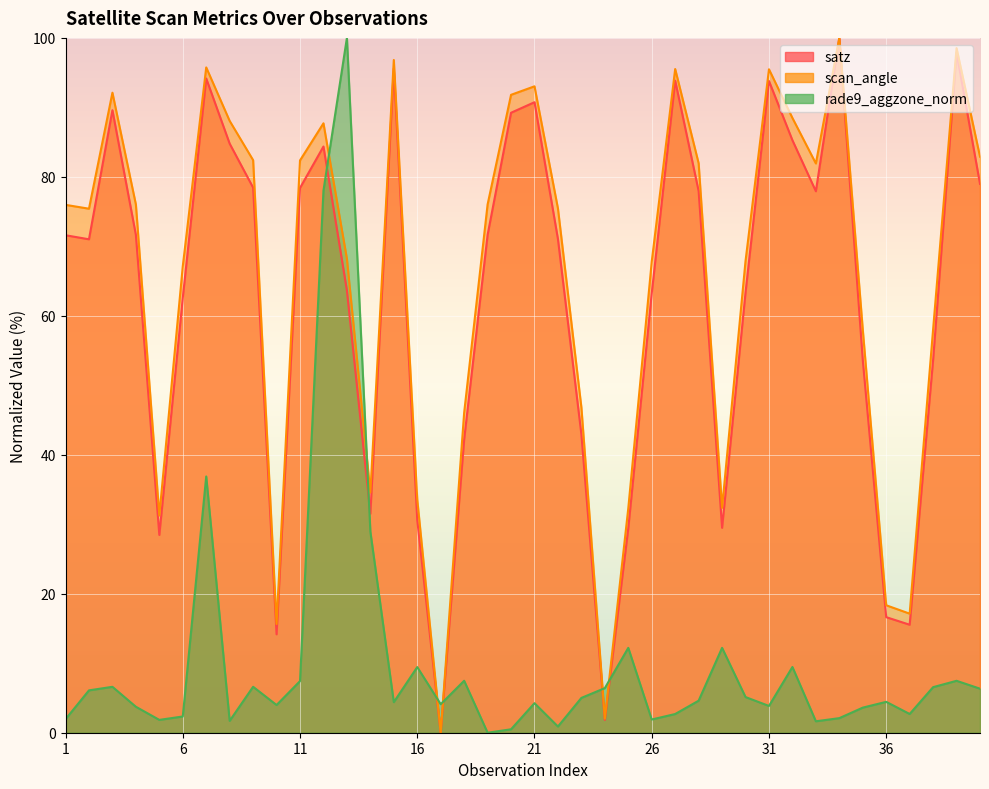

List the labels in order of scan_angle value, largest first.

34, 39, 15, 7, 27, 31, 21, 3, 20, 32, 8, 12, 40, 9, 11, 28, 33, 4, 19, 1, 22, 2, 13, 30, 26, 6, 38, 35, 23, 18, 14, 16, 29, 25, 5, 36, 37, 10, 24, 17